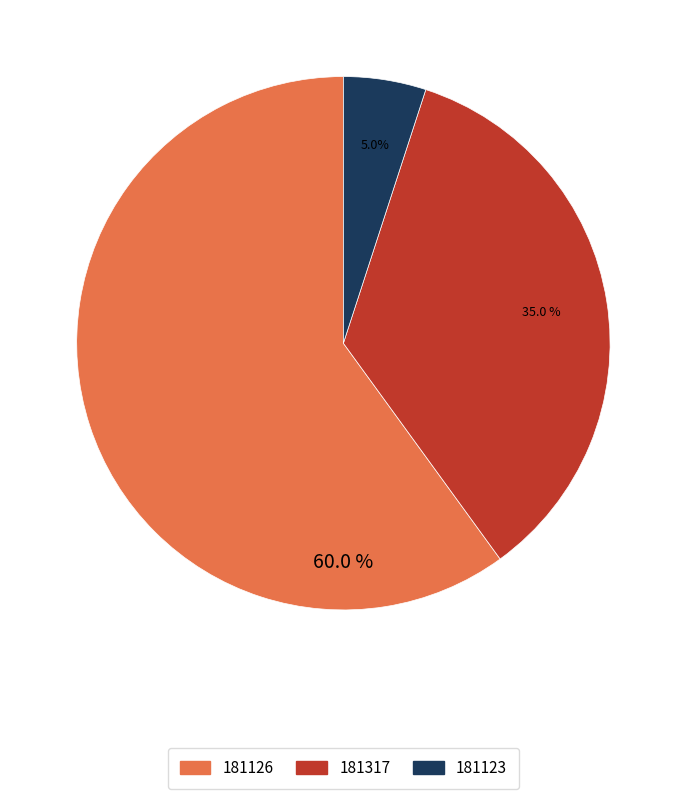

Approximately how many times larger is the value at 181123 compared to 181126?

0.1